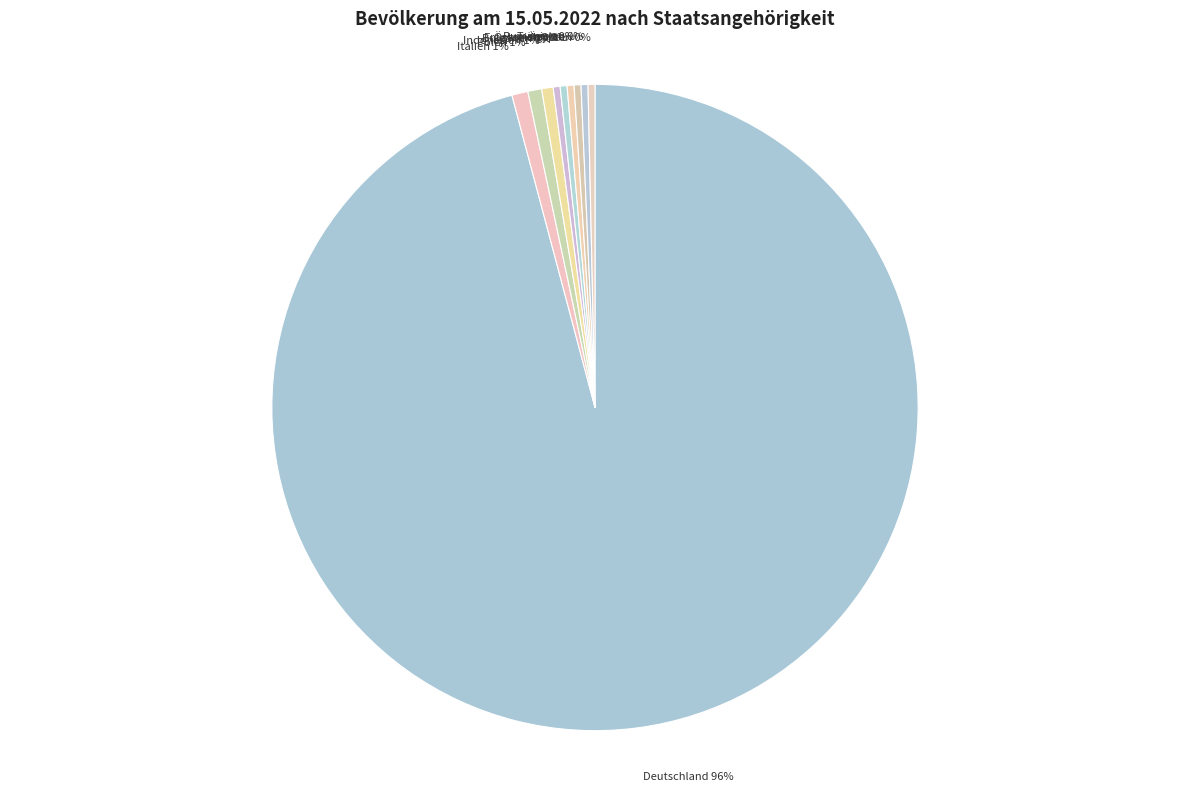

Combined, do Italien and Ägypten account for over 50%?

No